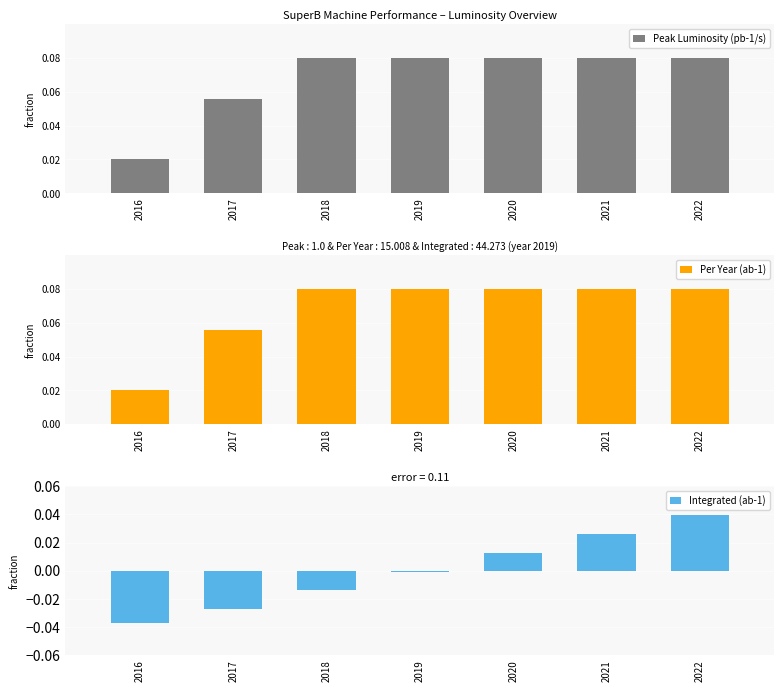

Rank the series by their maximum value, from lowest to highest.

Integrated (ab-1), Peak Luminosity (pb-1/s), Per Year (ab-1)